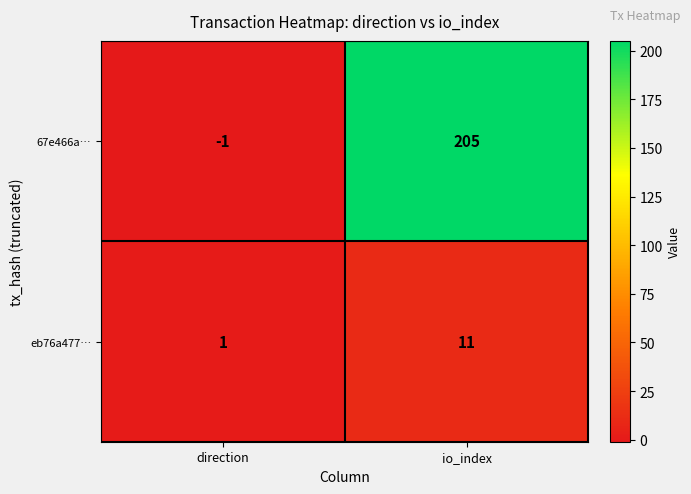

What is the average value of the 67e466a… series?

102